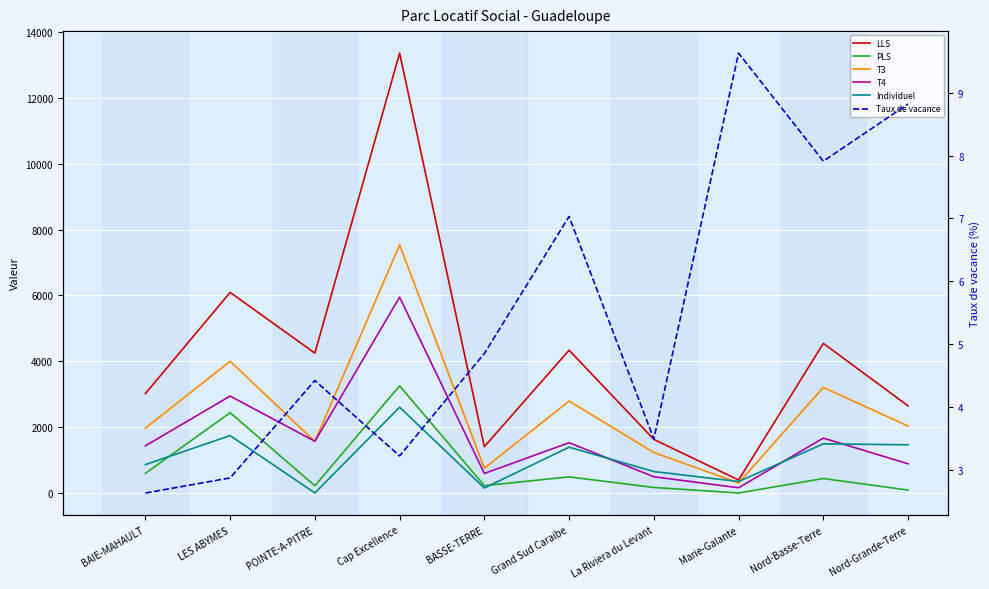

What is the label of the 3rd point from the left?

POINTE-A-PITRE